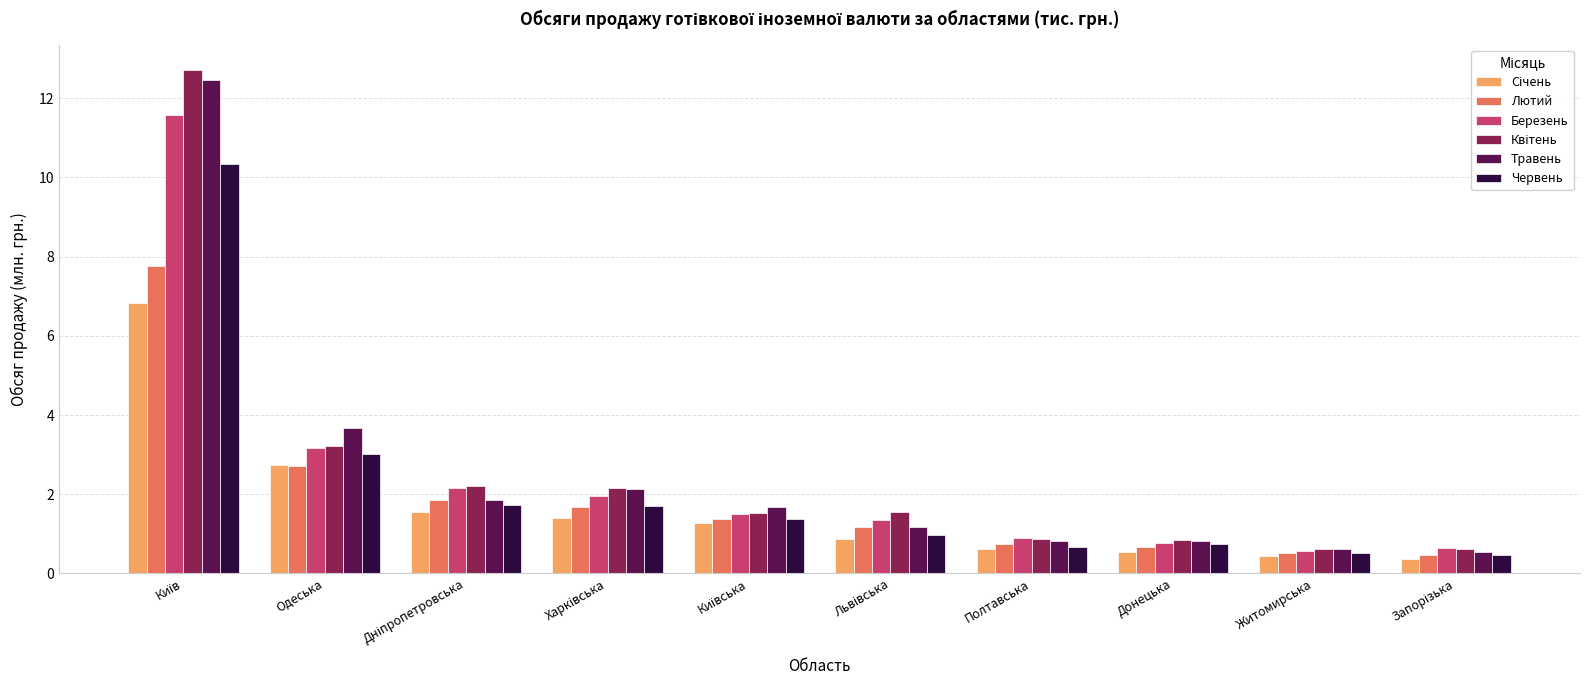

What is the spread (max minus min) of values at Донецька?

0.3